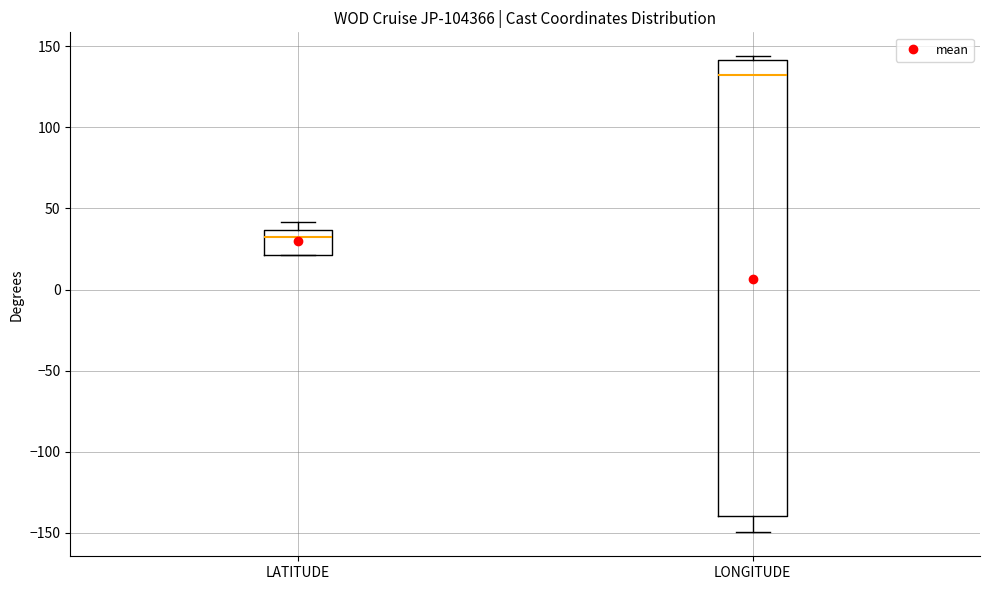

Which box is the tallest, from its lower edge to its upper edge?

LONGITUDE